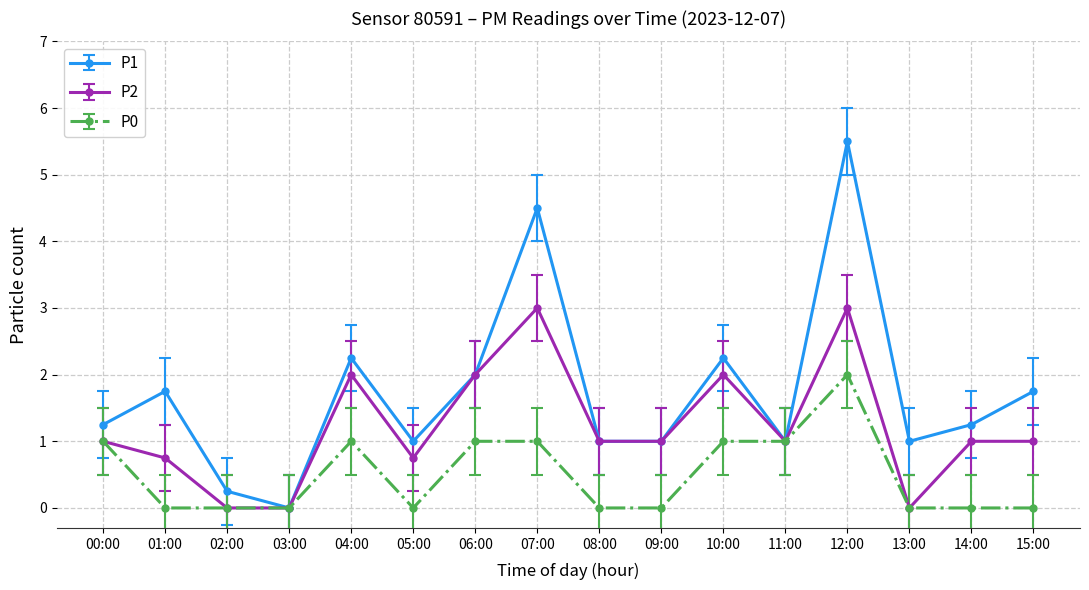

At 07:00, list the series in order from smallest to largest.

P0, P2, P1